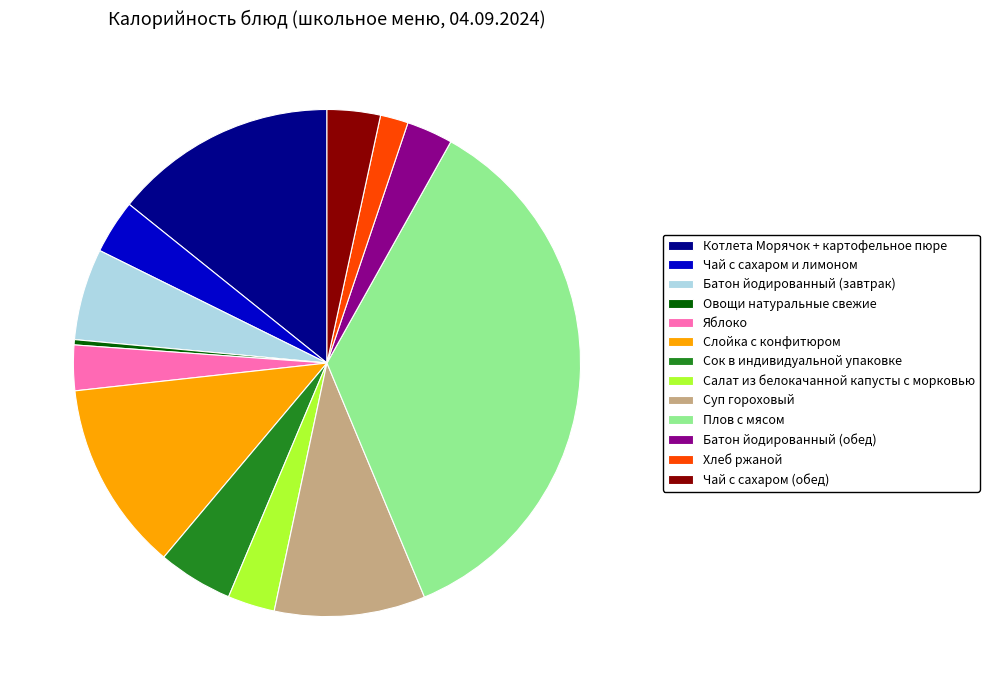

Is Котлета Морячок + картофельное пюре the majority of the pie?

No